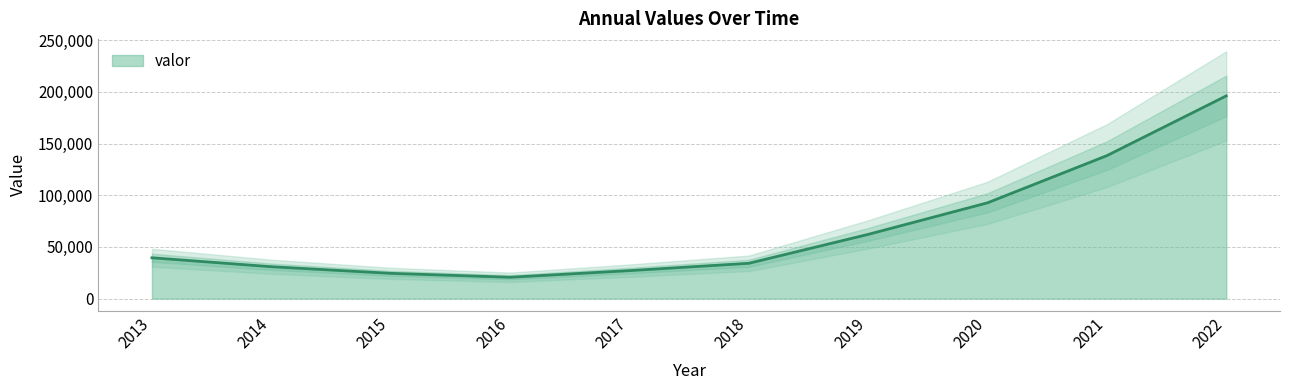

How many data points are less than 39494?

5